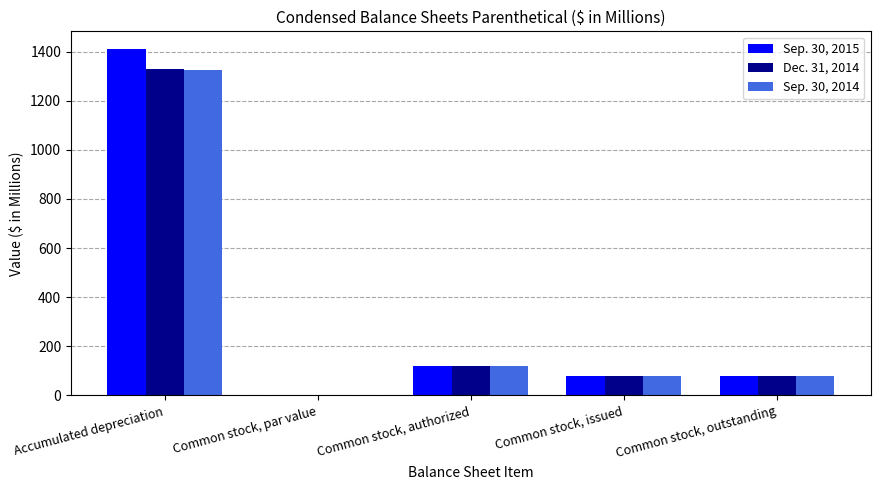

Which series has the largest range (max minus min)?

Sep. 30, 2015